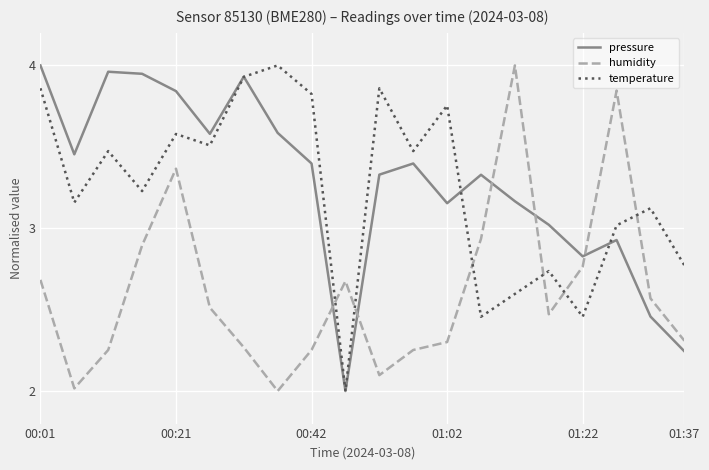

Which series ends up on top after the final intersection of humidity and temperature?

temperature